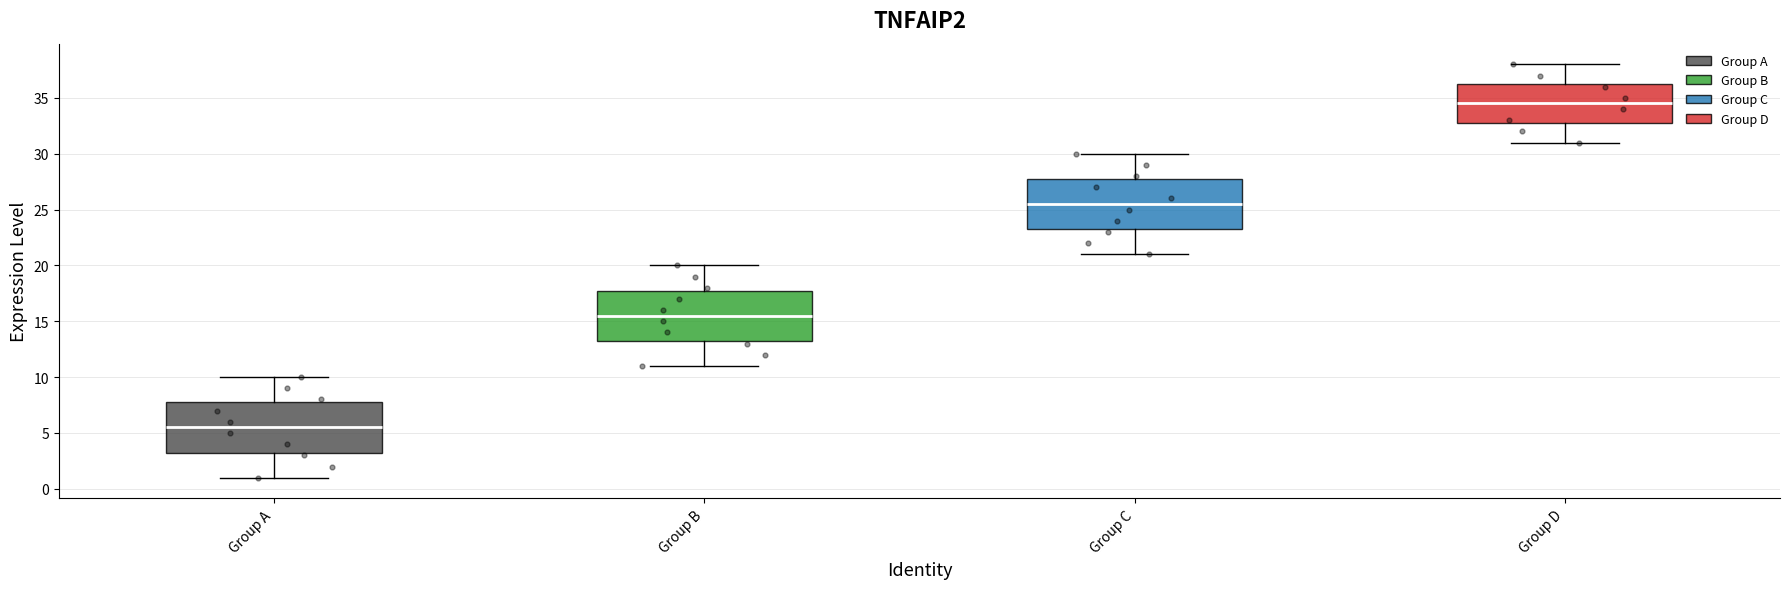

Where is the upper edge of the box for Group A on the y-axis? The values are not printed on the chart, so give them approximately, as read against the axis.

8.0